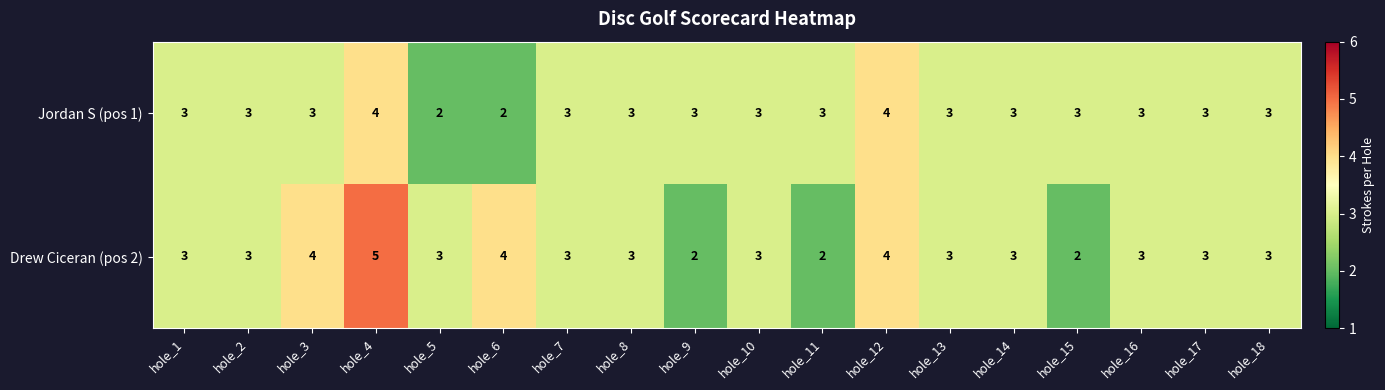

Which series changed the most between hole_2 and hole_9?

Drew Ciceran (pos 2)